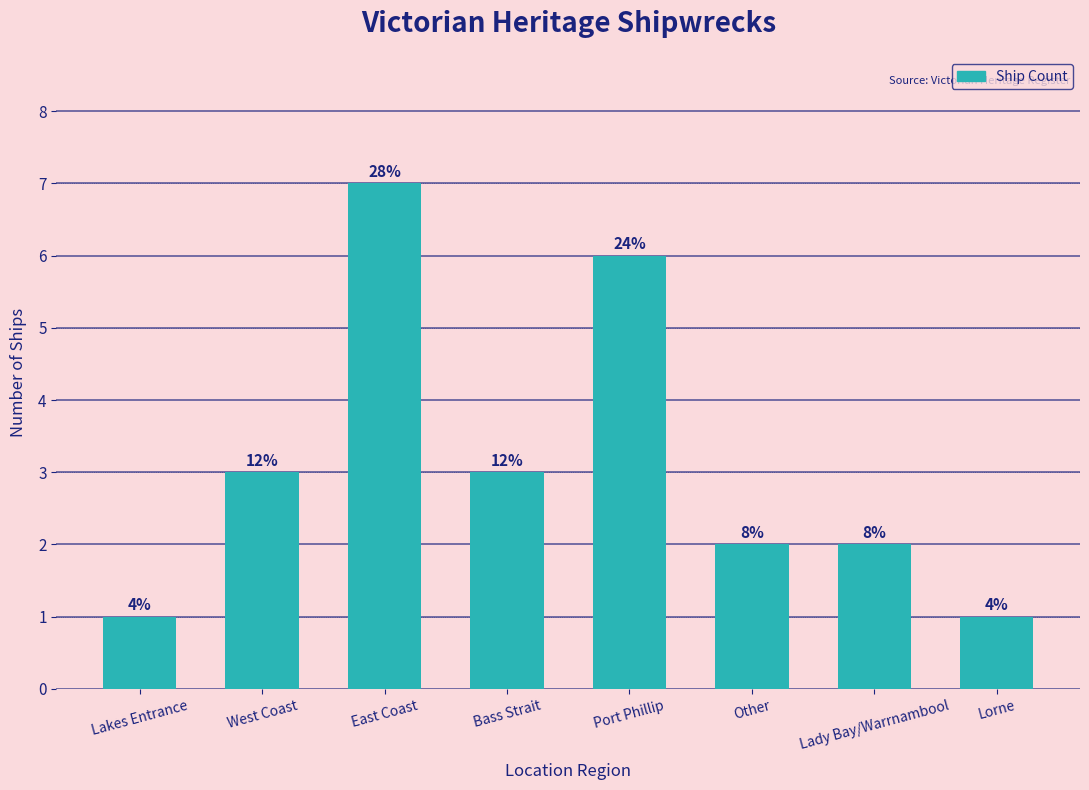

What is the difference between the second highest and minimum values?

5